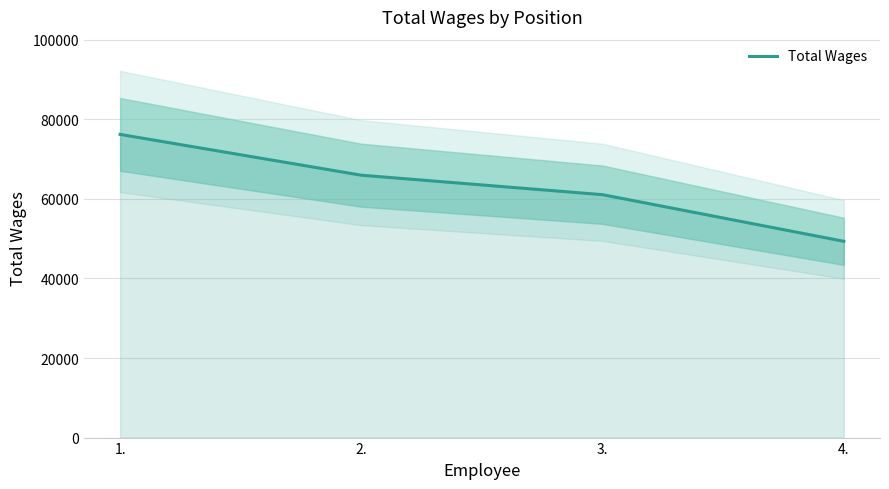

List the labels in order of value, largest first.

1., 2., 3., 4.